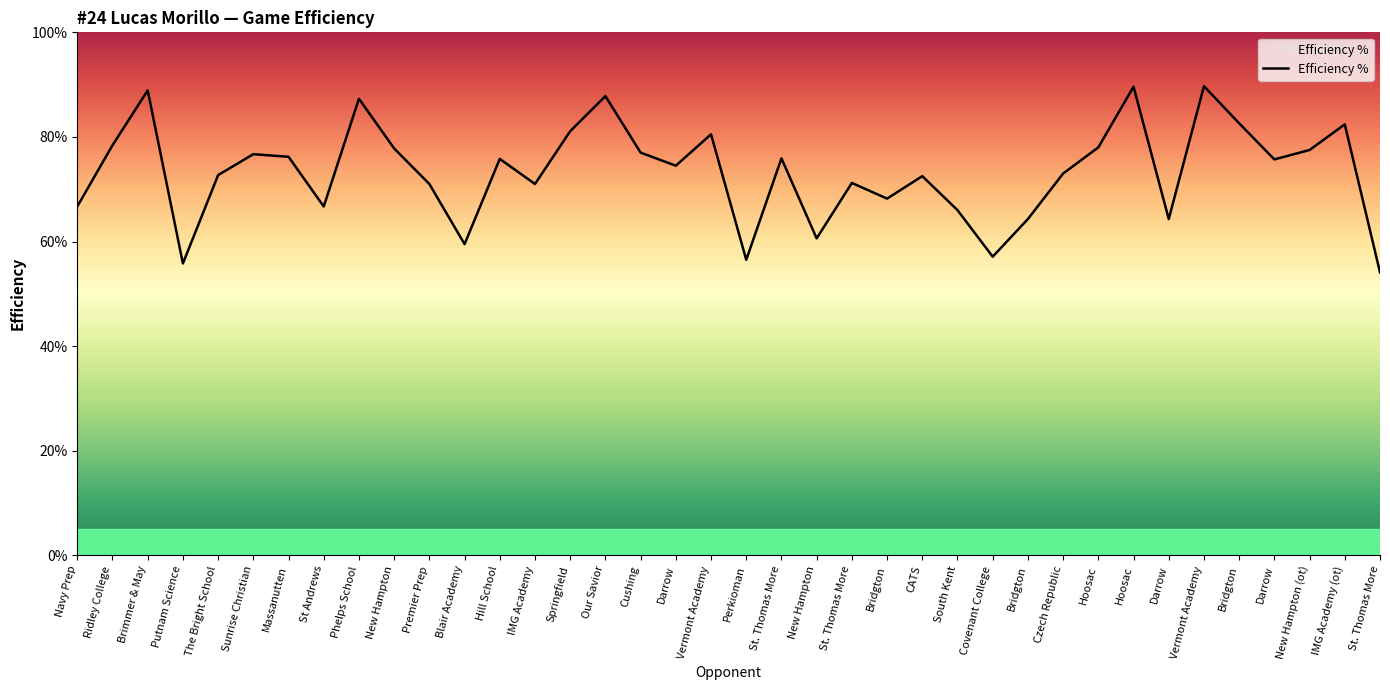

Reading left to right, what are all the values shown in this chart?

Navy Prep=0.7	Ridley College=0.8	Brimmer & May=0.9	Putnam Science=0.6	The Bright School=0.7	Sunrise Christian=0.8	Massanutten=0.8	St Andrews=0.7	Phelps School=0.9	New Hampton=0.8	Premier Prep=0.7	Blair Academy=0.6	Hill School=0.8	IMG Academy=0.7	Springfield=0.8	Our Savior=0.9	Cushing=0.8	Darrow=0.7	Vermont Academy=0.8	Perkioman=0.6	St. Thomas More=0.8	New Hampton=0.6	St. Thomas More=0.7	Bridgton=0.7	CATS=0.7	South Kent=0.7	Covenant College=0.6	Bridgton=0.6	Czech Republic=0.7	Hoosac=0.8	Hoosac=0.9	Darrow=0.6	Vermont Academy=0.9	Bridgton=0.8	Darrow=0.8	New Hampton (ot)=0.8	IMG Academy (ot)=0.8	St. Thomas More=0.5